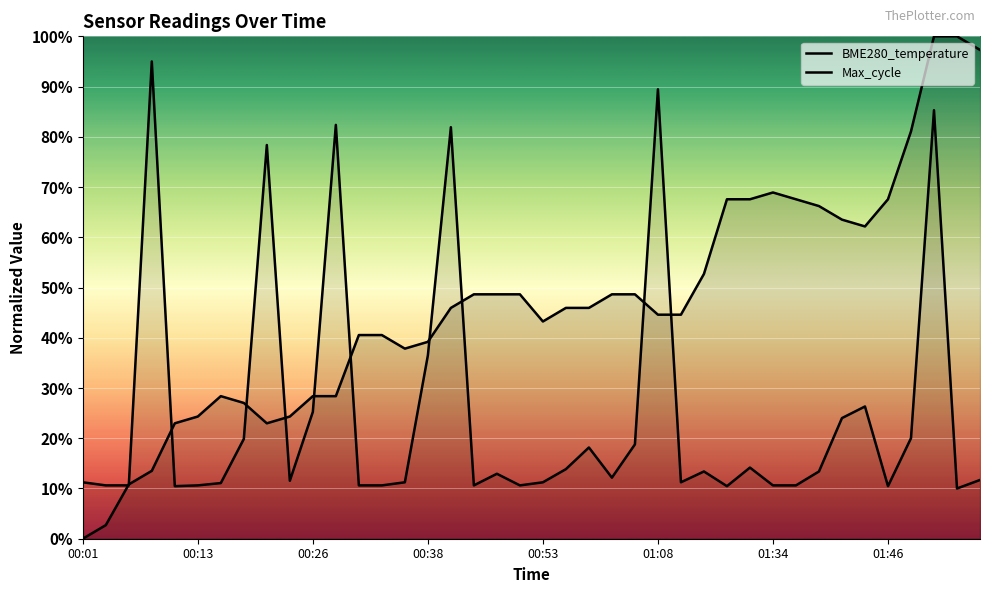

Between 20 and 32, which is larger?

32